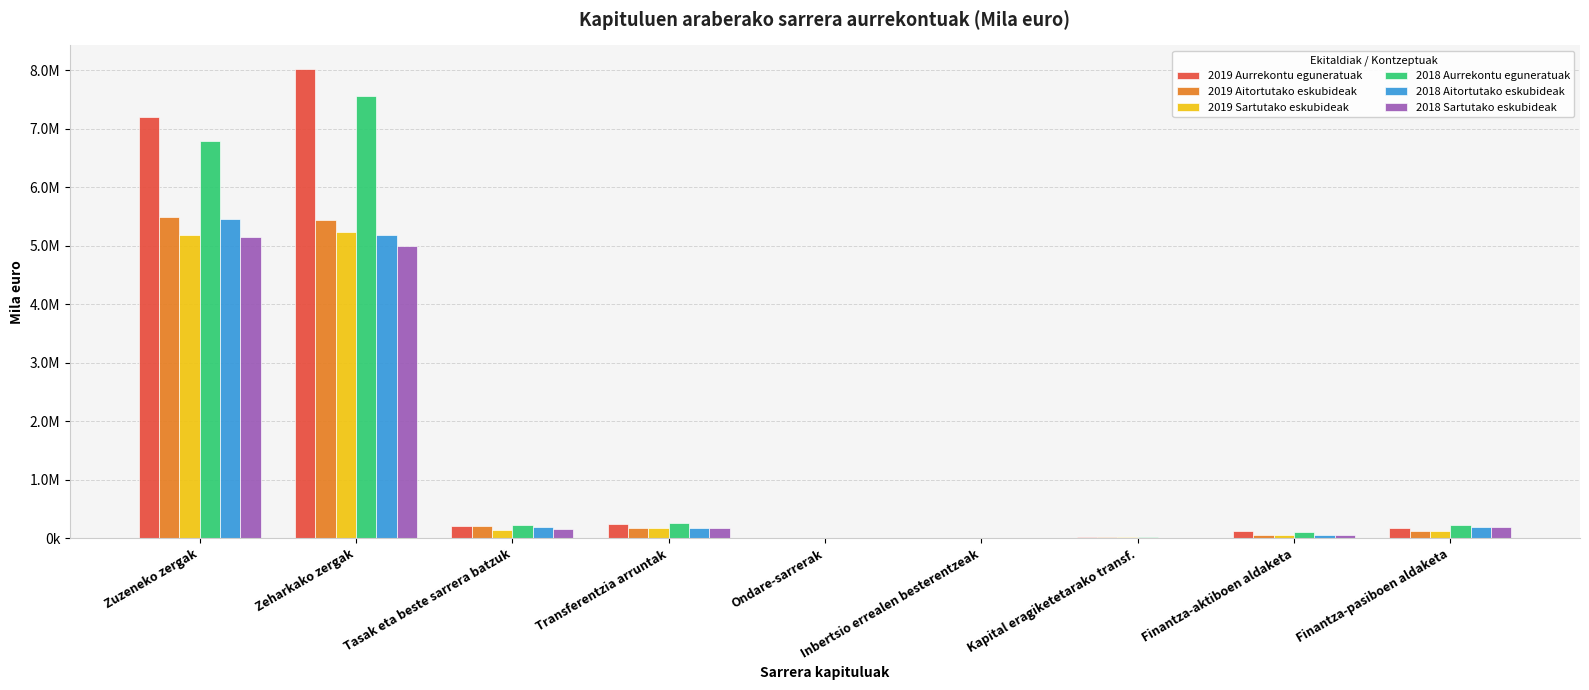

What are all the series names shown in the legend?

2019 Aurrekontu eguneratuak, 2019 Aitortutako eskubideak, 2019 Sartutako eskubideak, 2018 Aurrekontu eguneratuak, 2018 Aitortutako eskubideak, 2018 Sartutako eskubideak